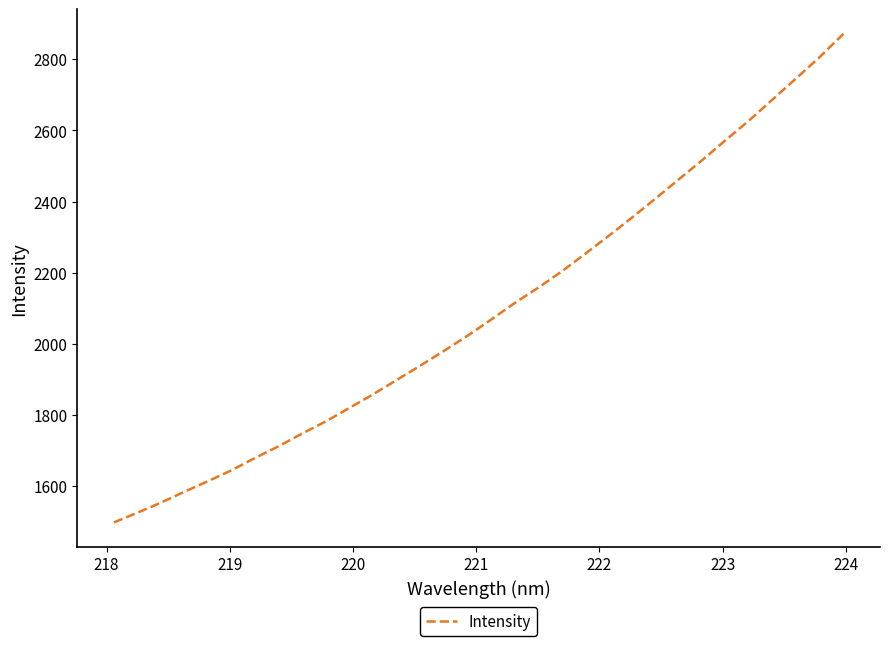

What is the minimum value shown in the chart?

1497.9